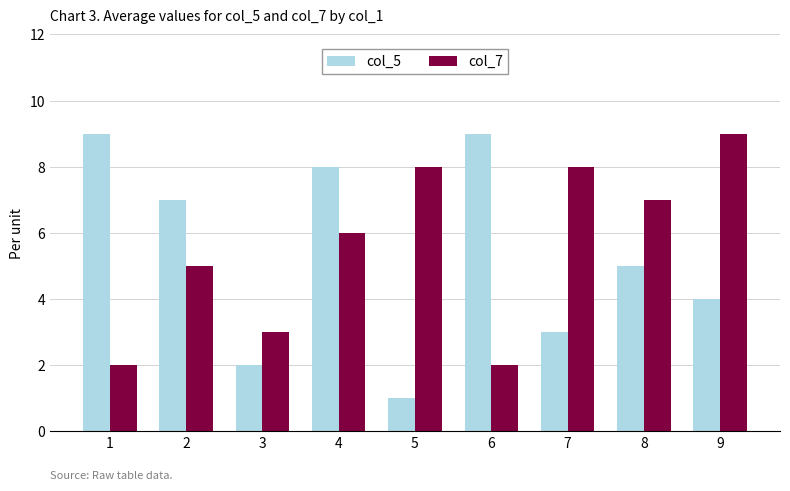

Which category has the lowest value across all series?

5